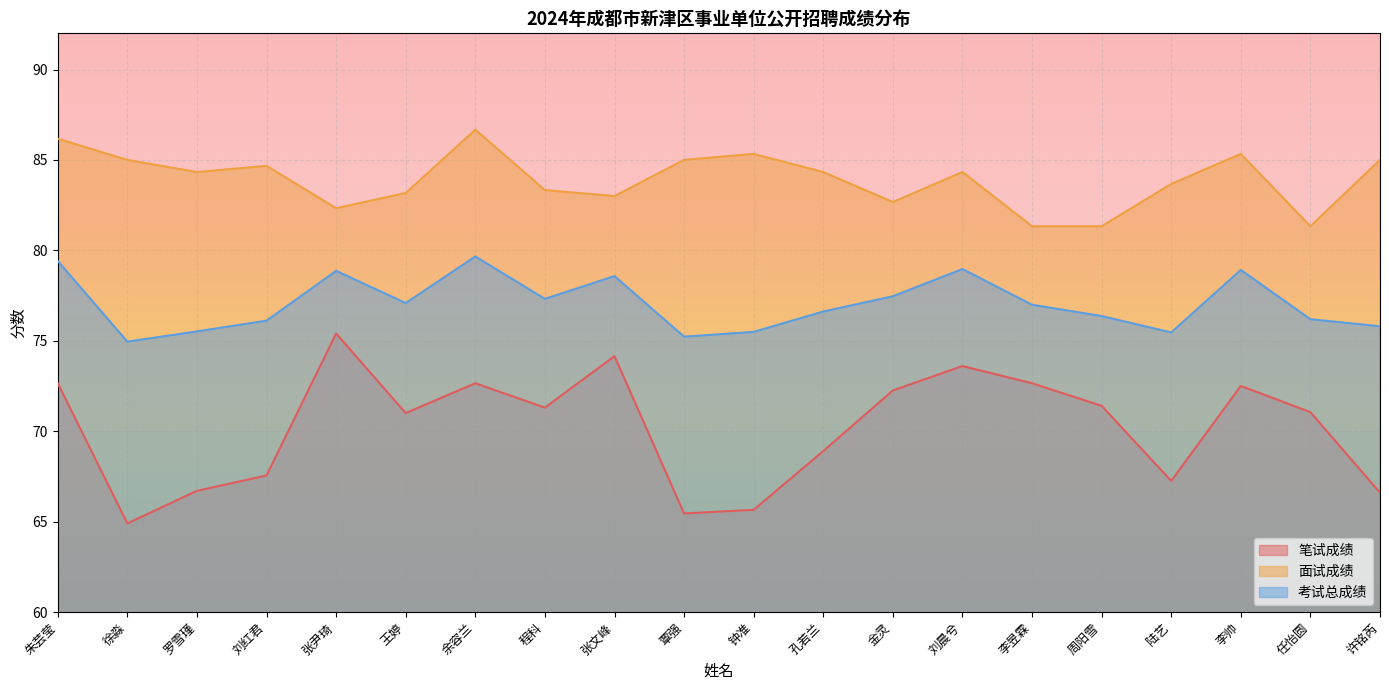

What is the total value across all series at 金灵?

232.4